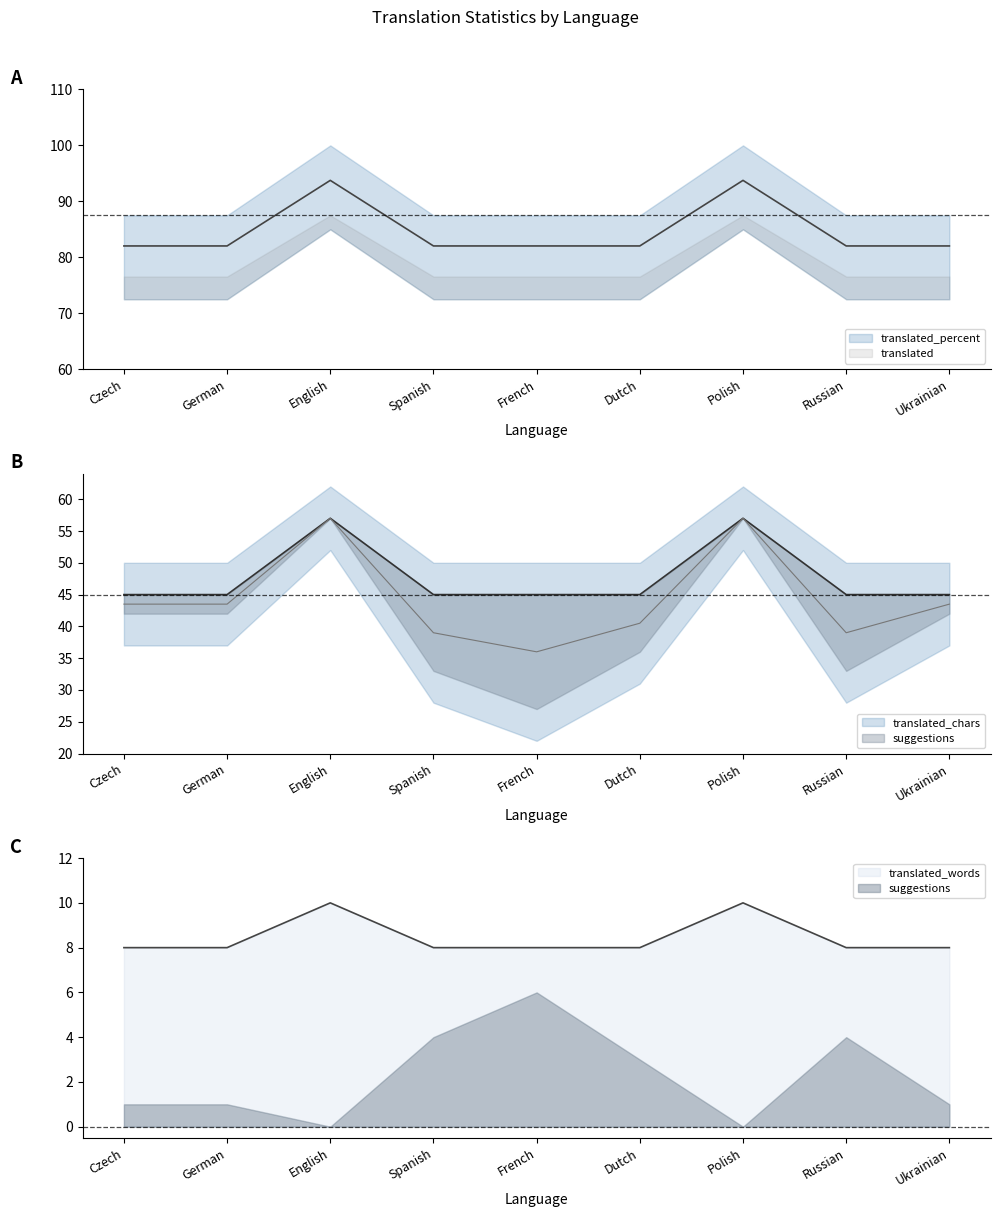

At which label does translated reach its minimum?

Czech